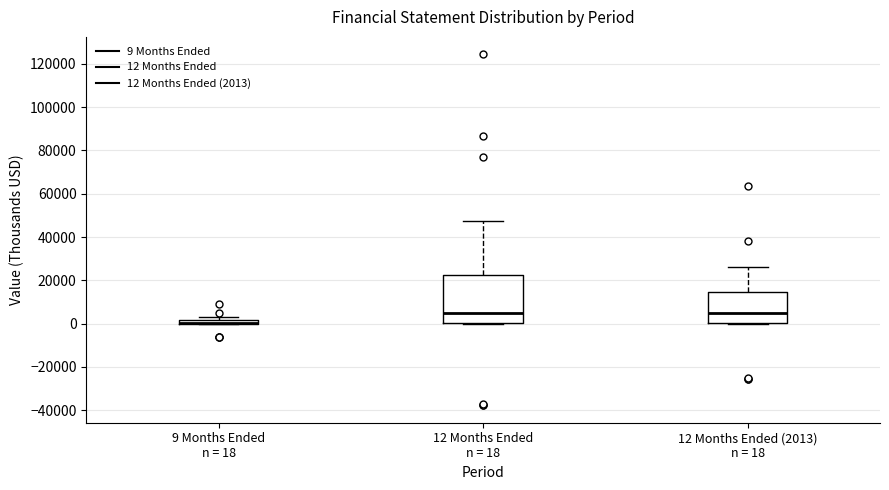

Which box is the tallest, from its lower edge to its upper edge?

12 Months Ended n = 18